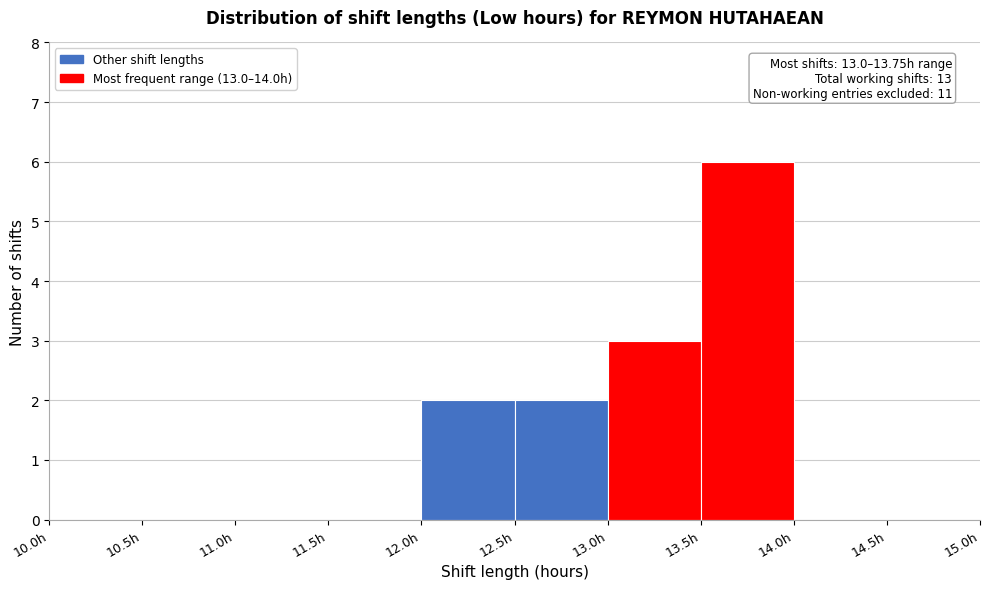

Over which range of the x-axis is the bar tallest?

13.5 to 14.0